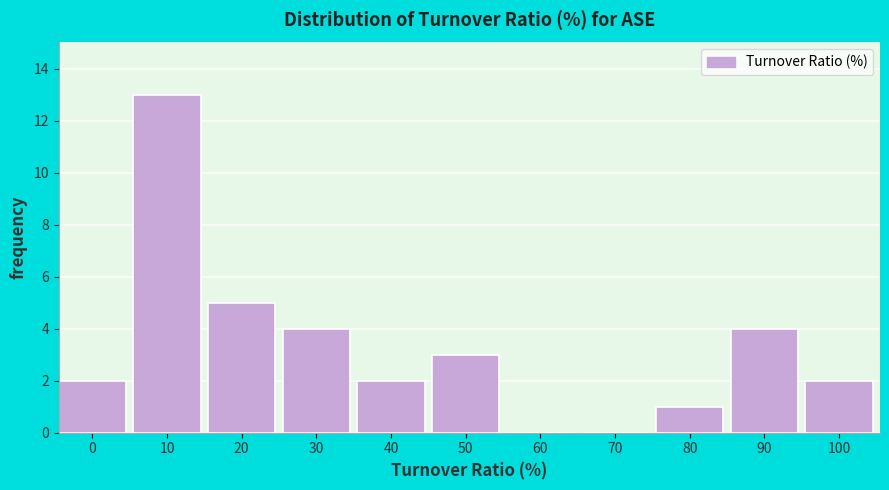

Reading left to right, transcribe all the data shown in this chart.

0=2	10=13	20=5	30=4	40=2	50=3	60=0	70=0	80=1	90=4	100=2